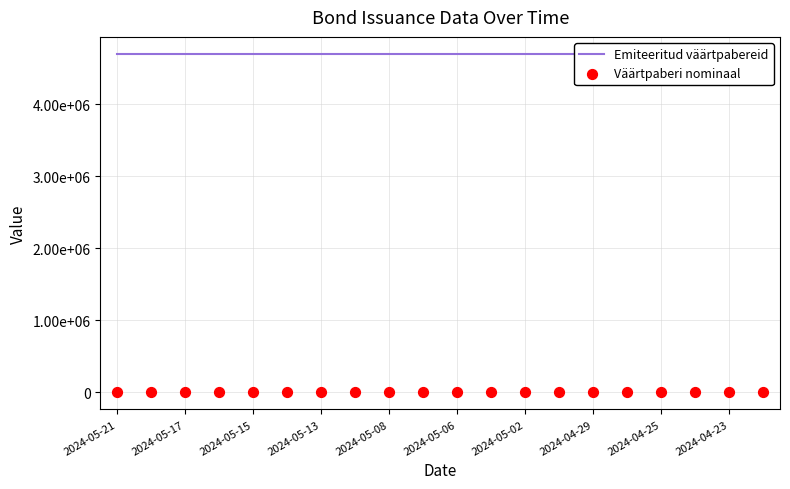

At which category is the sum across all series the highest?

2024-05-21